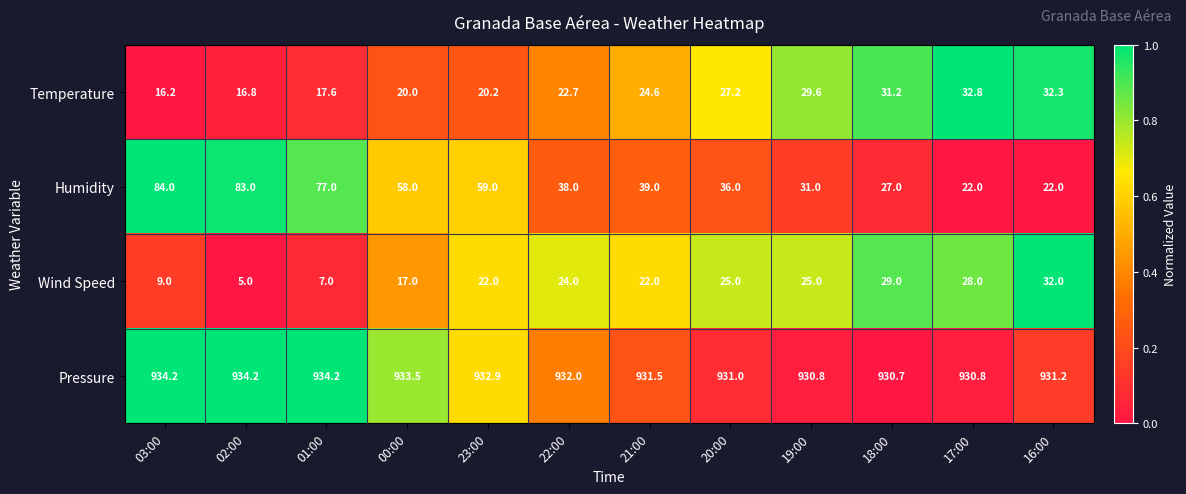

True or false: Pressure has a value of 932.0 at 22:00.

True